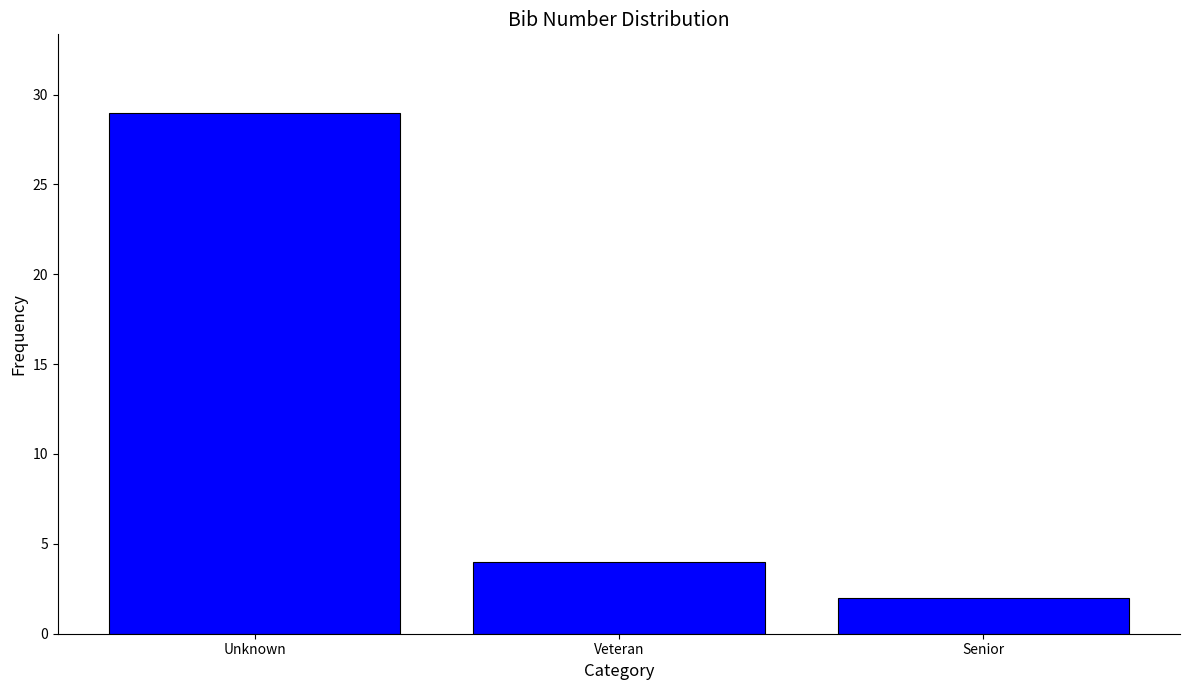

Reading right to left, what are all the values shown in this chart?

2	4	29